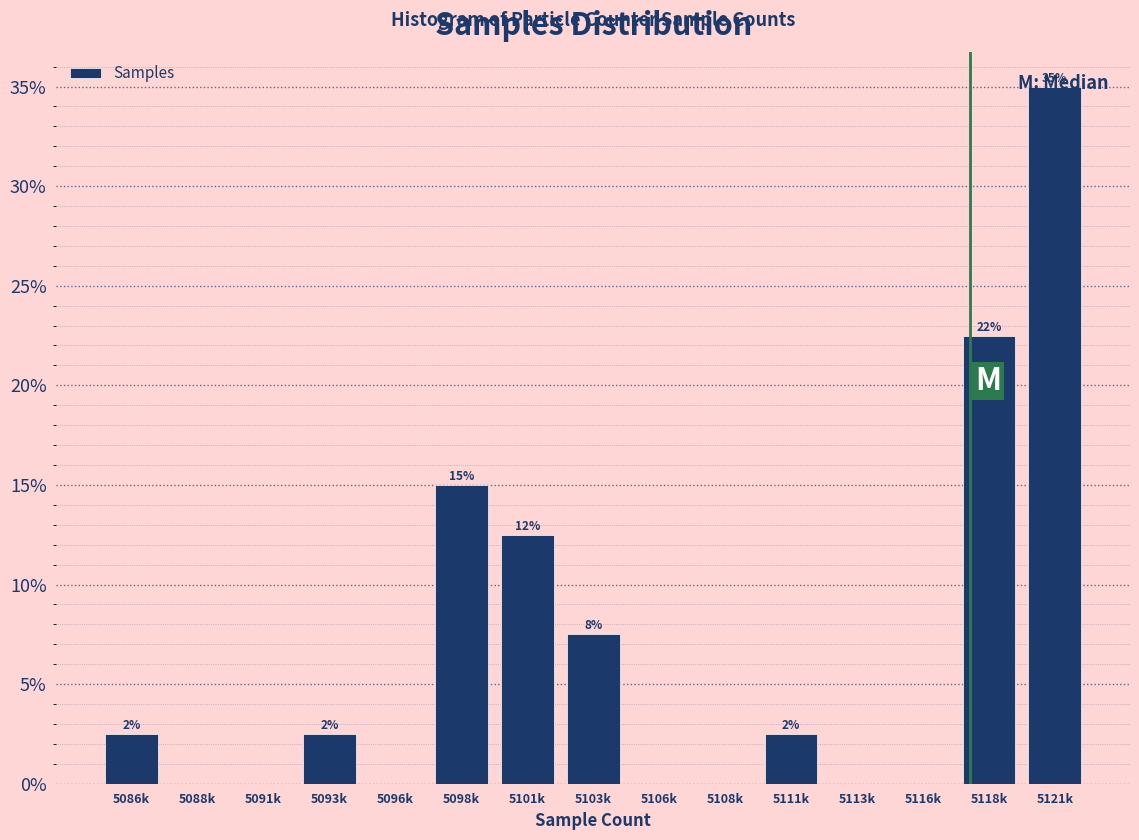

Are the bars horizontal?

No